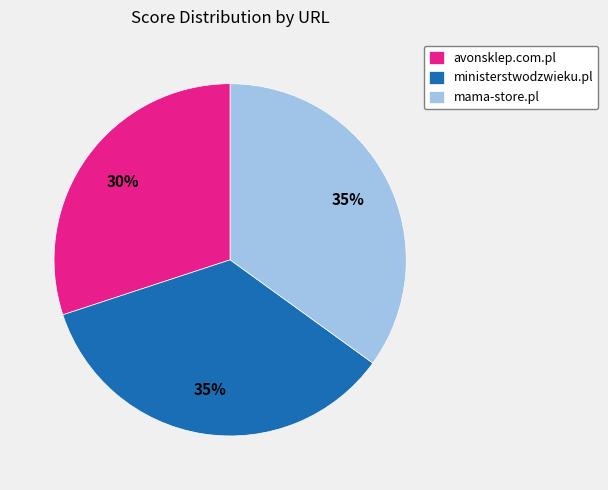

Approximately how many times larger is the value at mama-store.pl compared to ministerstwodzwieku.pl?

1.0